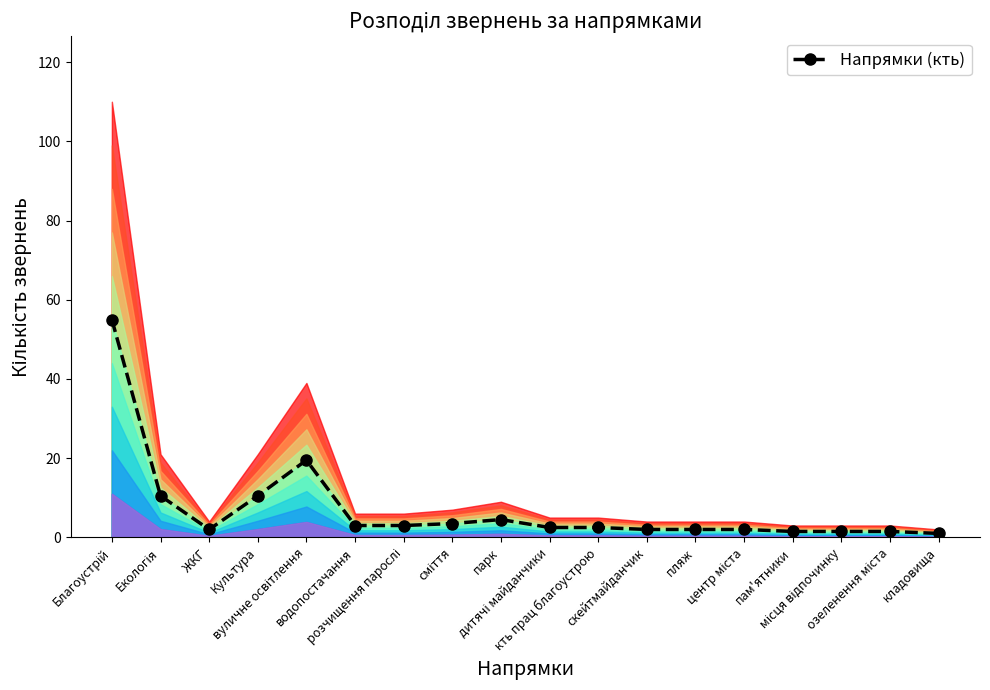

True or false: the data shows 1.5 at місця відпочинку.

True